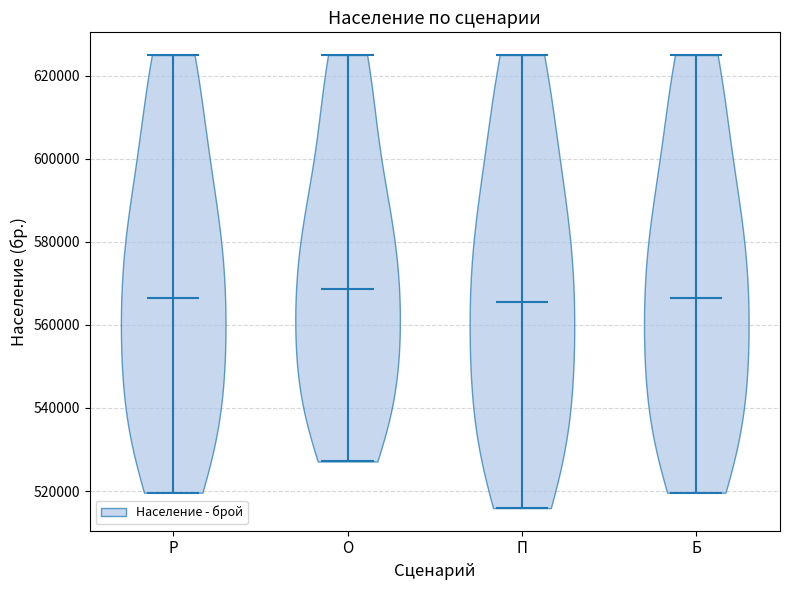

Where does the median line of the violin for П sit on the y-axis? The values are not printed on the chart, so give them approximately, as read against the axis.

566000